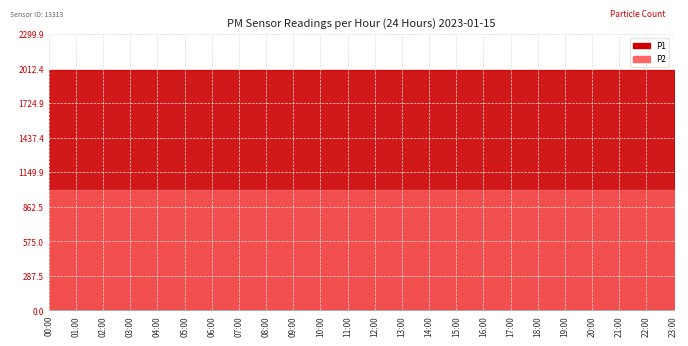

What position from the left is 16:00?

17